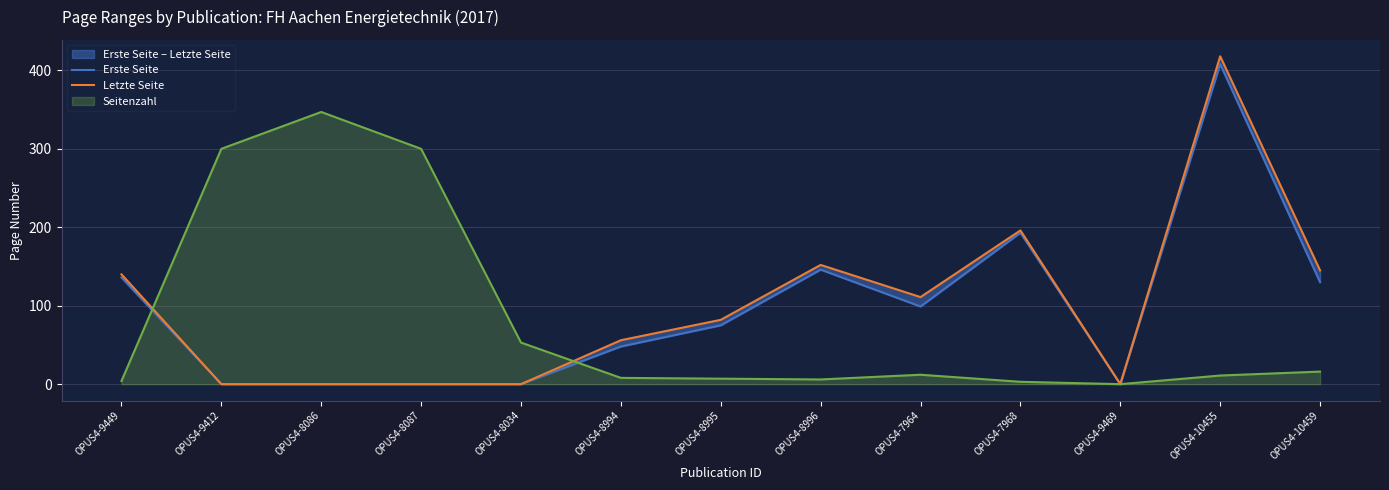

What is the average value of the Letzte Seite series?

100